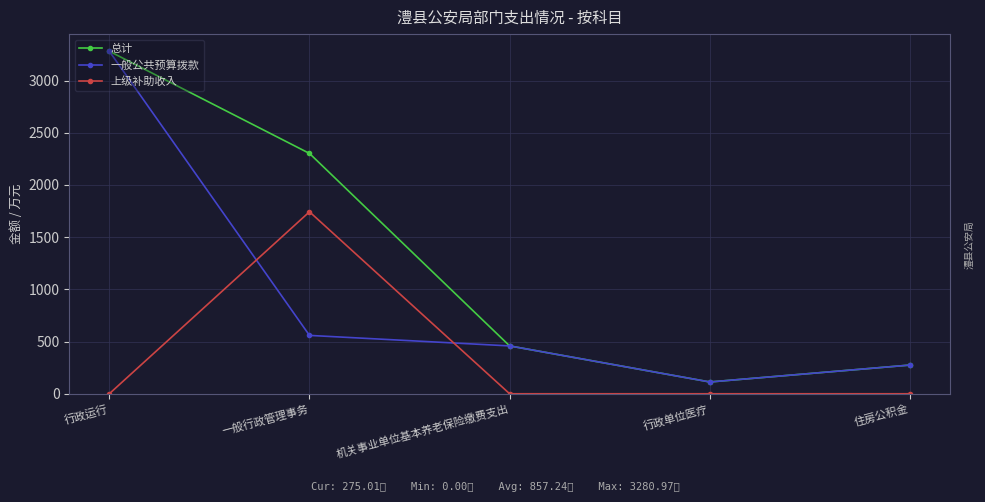

Rank the categories by 一般公共预算拨款 value from highest to lowest.

行政运行, 一般行政管理事务, 机关事业单位基本养老保险缴费支出, 住房公积金, 行政单位医疗